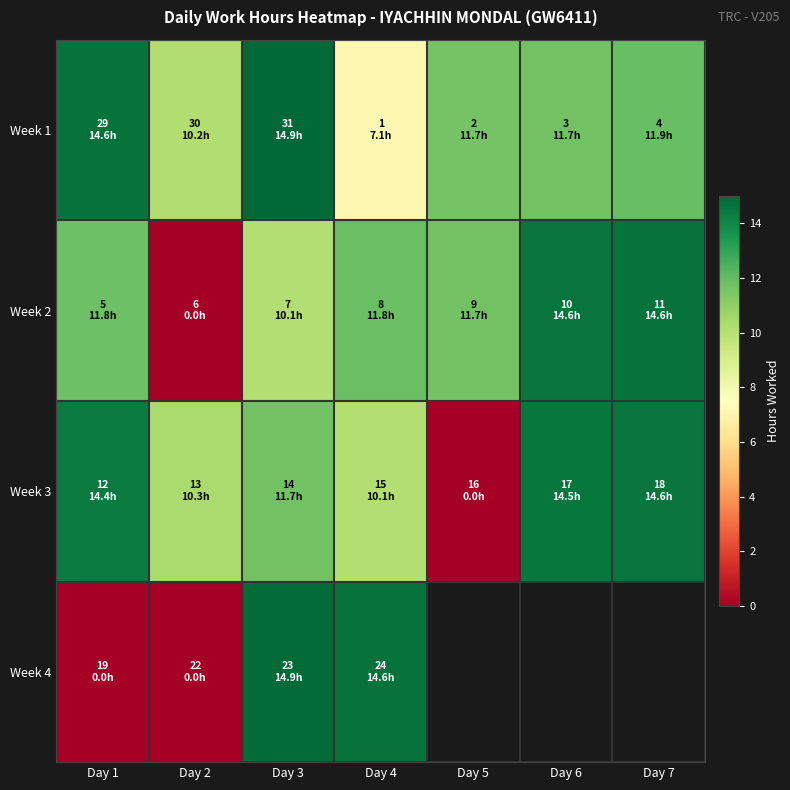

Between Day 2 and Day 7, which series saw the biggest shift?

Week 2